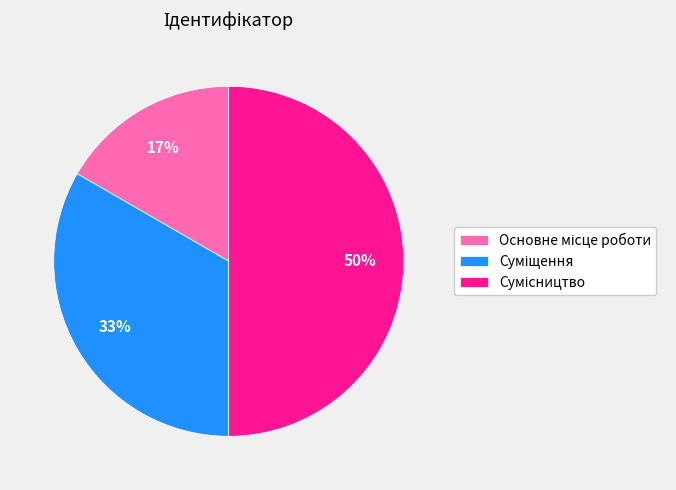

To the nearest percent, what is the average slice percentage?

33%